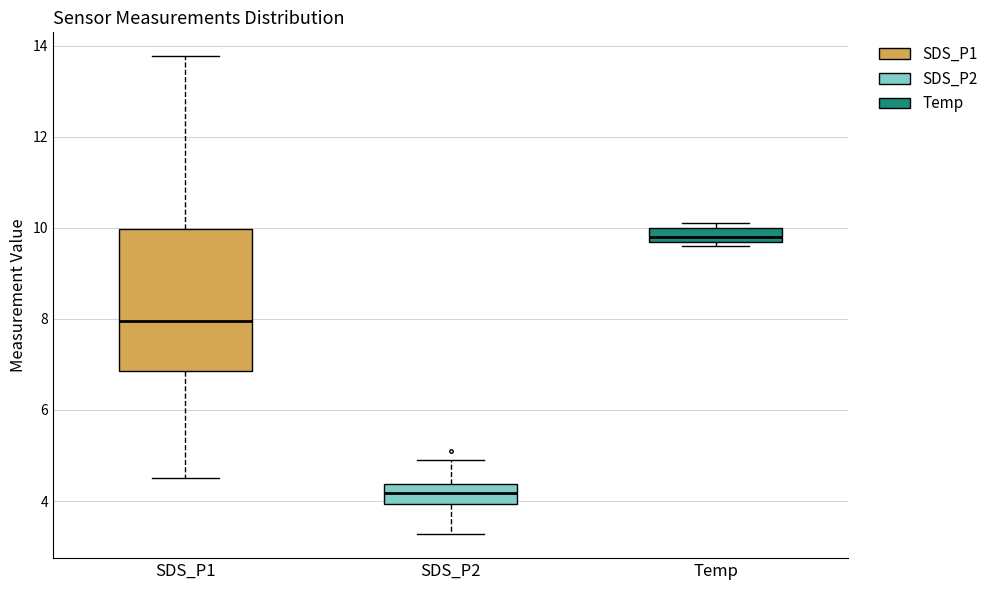

Reading left to right, transcribe this box plot: for each box, give where its median line is, the range the box spans, and where its two whiskers end, as read against the y-axis. The values are not printed on the chart, so give them approximately, as read against the axis.

SDS_P1: median 8.0, box 6.8 to 10.0, whiskers 4.6 to 13.8
SDS_P2: median 4.2, box 4.0 to 4.4, whiskers 3.2 to 5.0
Temp: median 9.8 (just above the box's lower edge), box 9.8 to 10.0, whiskers 9.6 to 10.2